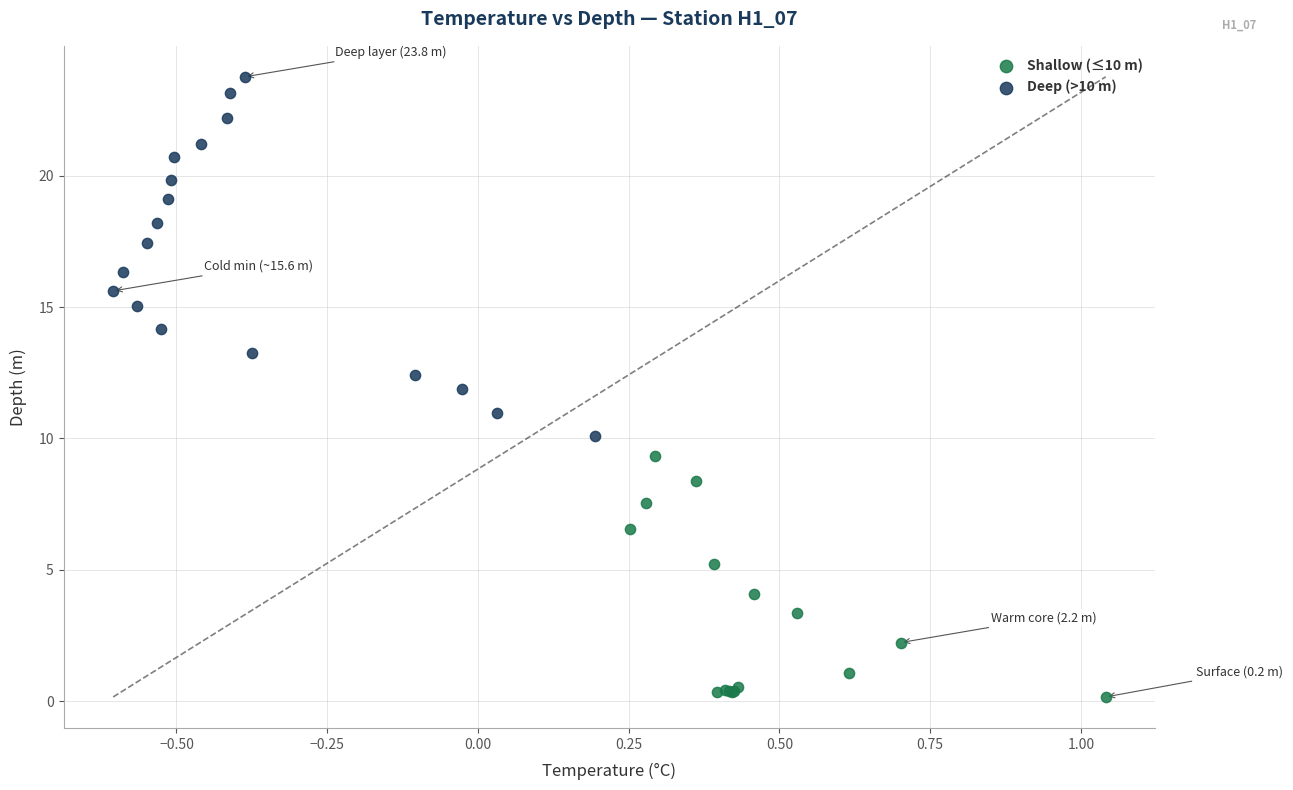

Which series has the largest Y range (max minus min)?

Deep (>10 m)